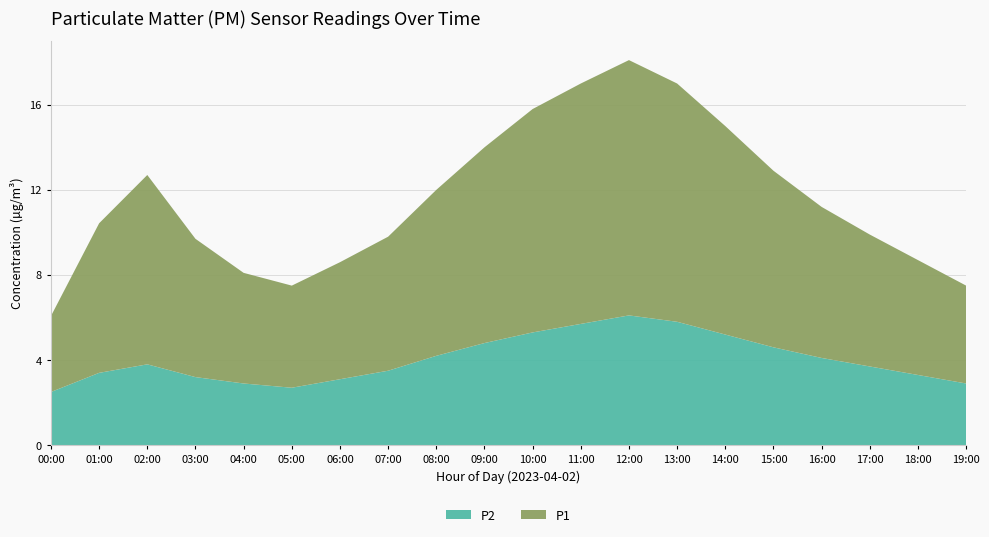

Reading left to right, transcribe all the data shown in this chart.

P2: 2.5	3.4	3.8	3.2	2.9	2.7	3.1	3.5	4.2	4.8	5.3	5.7	6.1	5.8	5.2	4.6	4.1	3.7	3.3	2.9
P1: 3.6	7.0	8.9	6.5	5.2	4.8	5.5	6.3	7.8	9.2	10.5	11.3	12.0	11.2	9.8	8.3	7.1	6.2	5.4	4.6